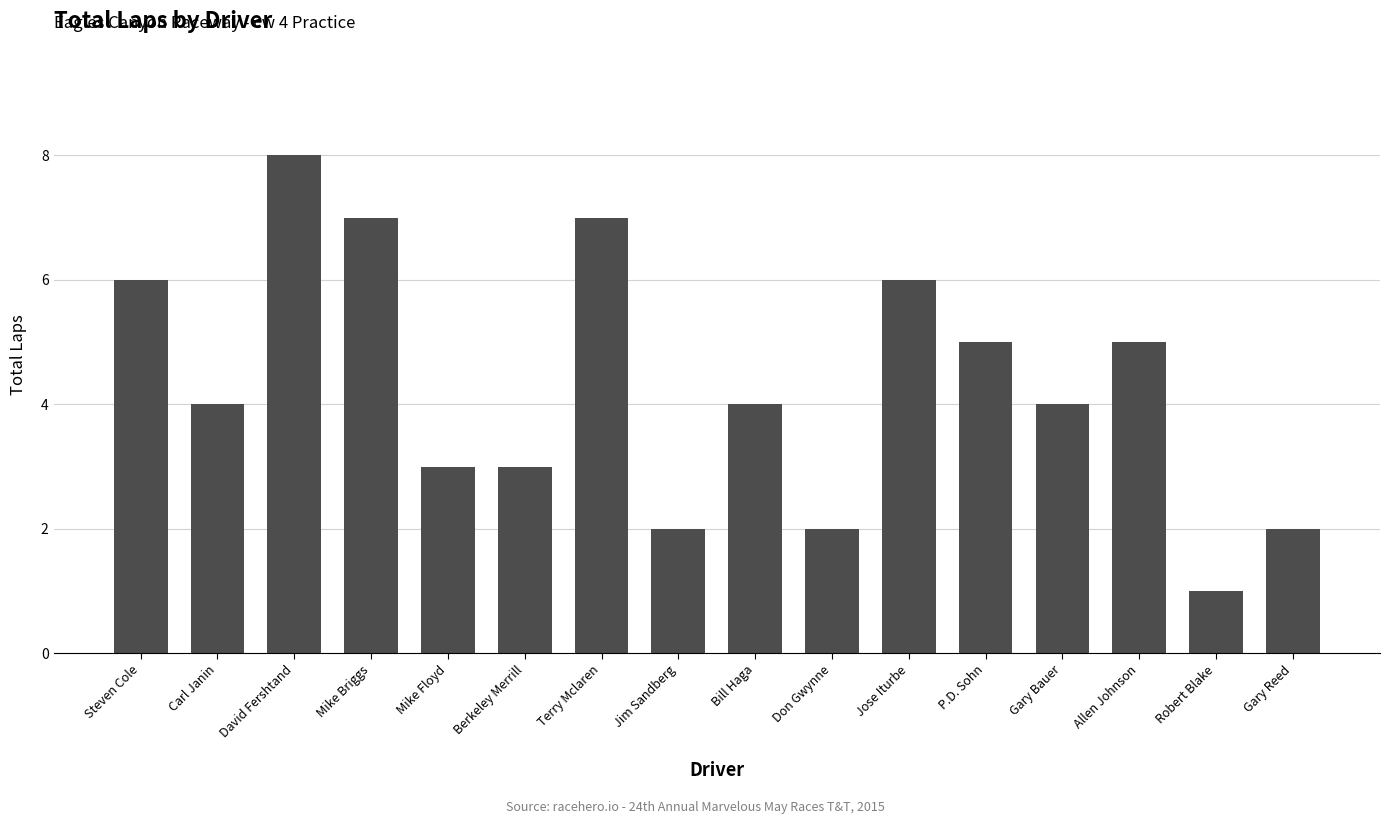

Reading left to right, what are all the values shown in this chart?

Steven Cole=6	Carl Janin=4	David Fershtand=8	Mike Briggs=7	Mike Floyd=3	Berkeley Merrill=3	Terry Mclaren=7	Jim Sandberg=2	Bill Haga=4	Don Gwynne=2	Jose Iturbe=6	P.D. Sohn=5	Gary Bauer=4	Allen Johnson=5	Robert Blake=1	Gary Reed=2